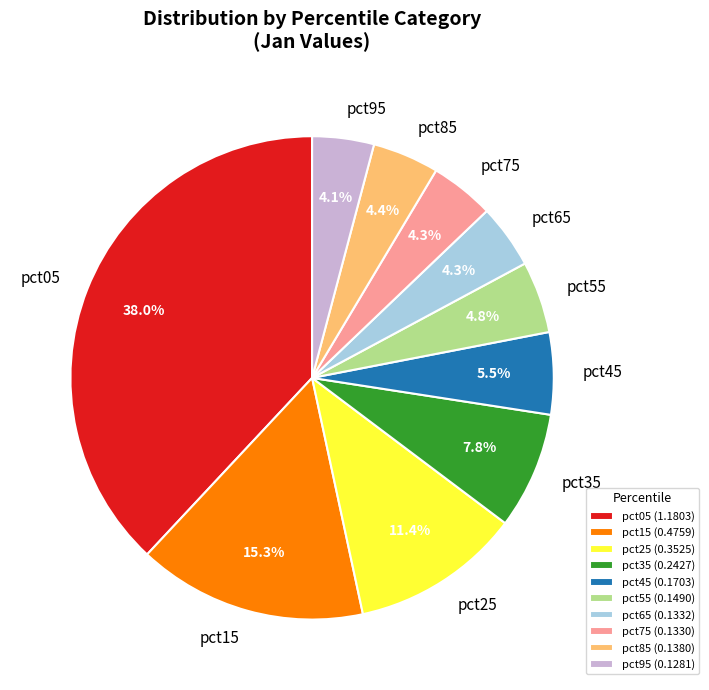

To the nearest percent, what percentage of the pie is pct05?

38%